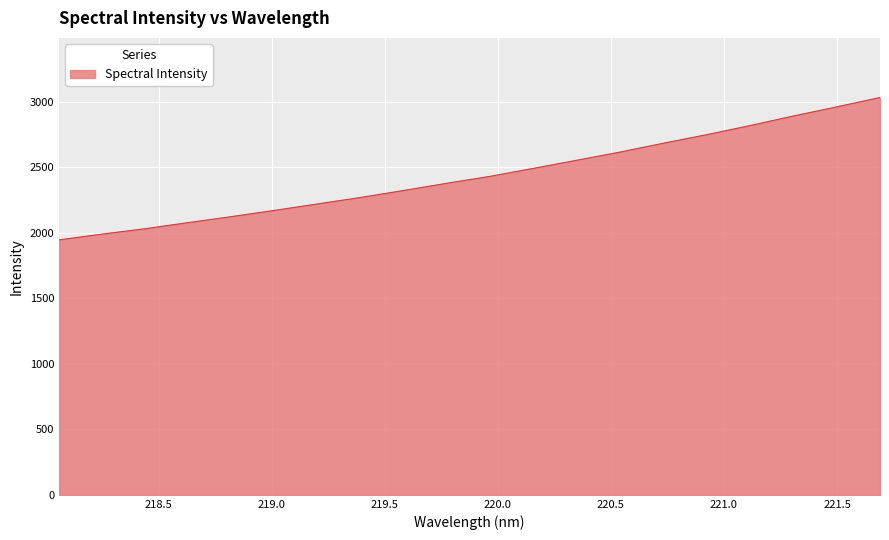

What is the smallest value displayed?

1946.0